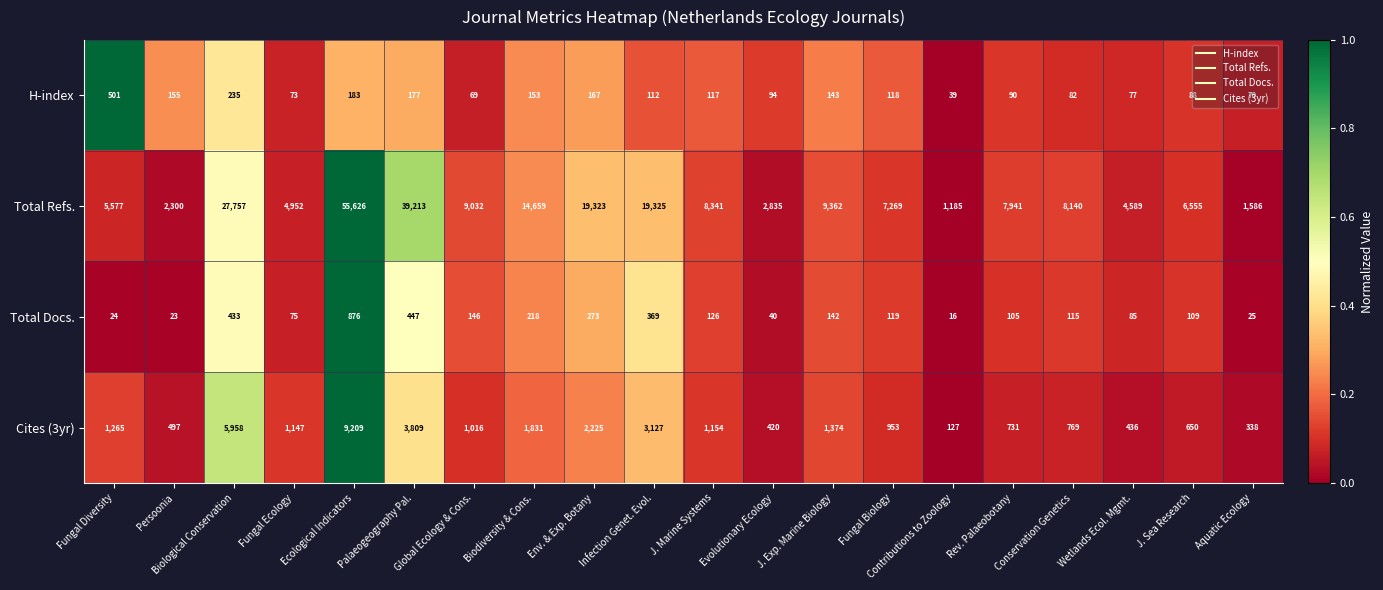

The value of Total Docs. at Rev. Palaeobotany is 105. True or false?

True